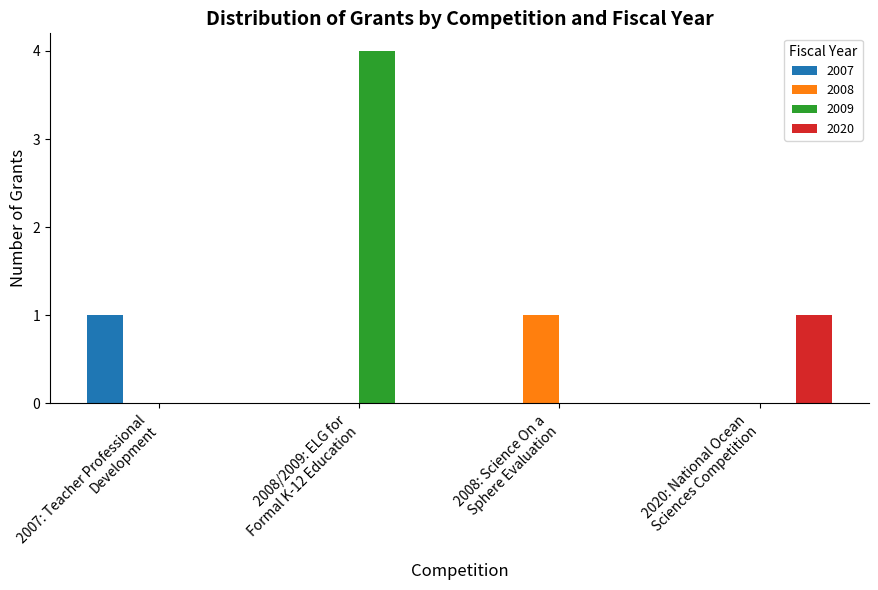

Which series has the largest total across all categories?

2009